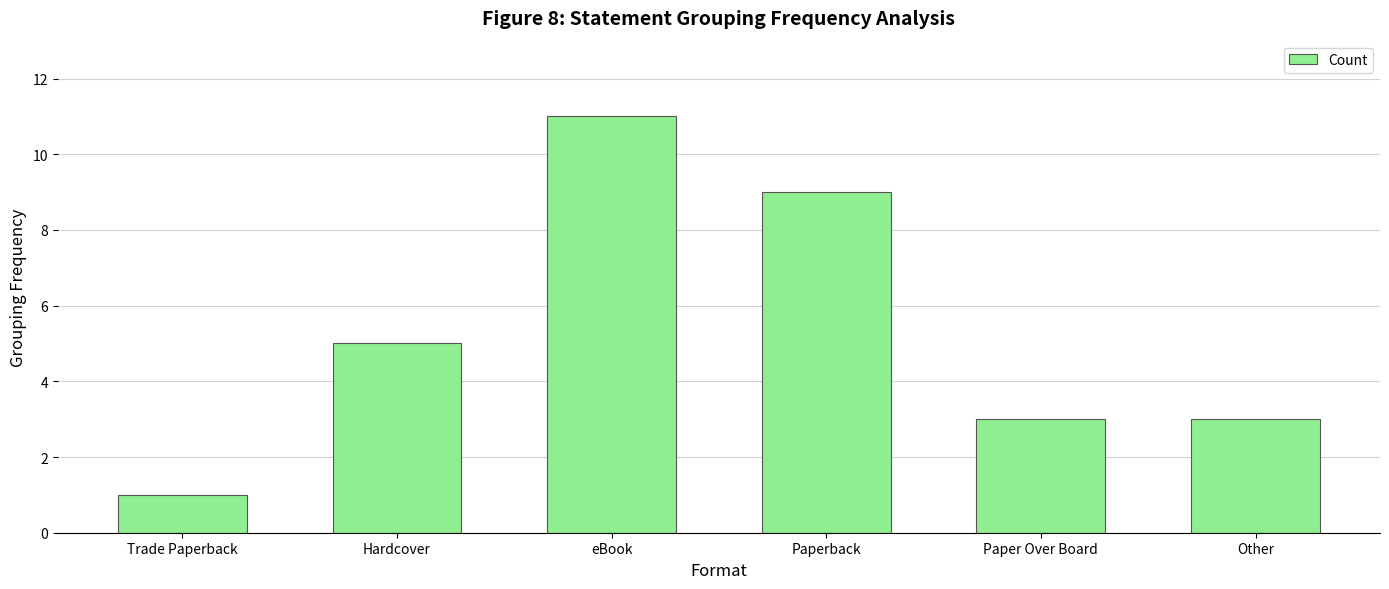

The chart shows a value of 5 at Hardcover. True or false?

True